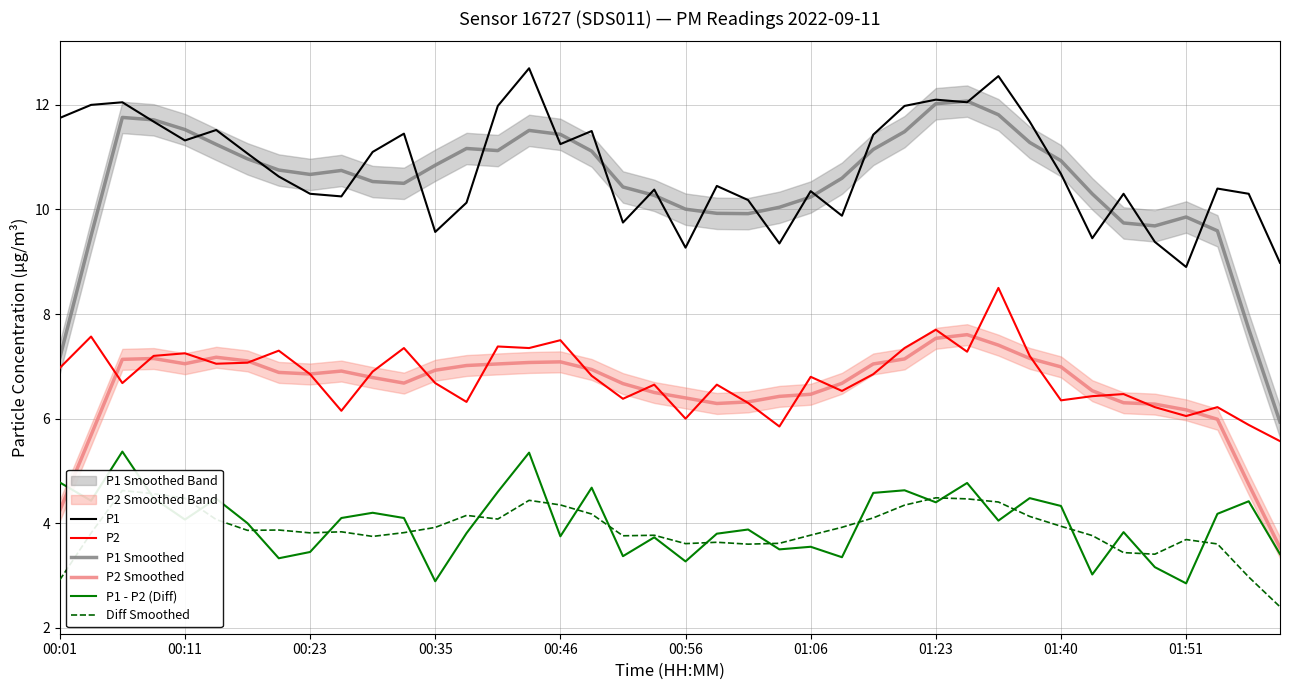

True or false: P1 - P2 (Diff) and P1 Smoothed intersect in this chart.

False